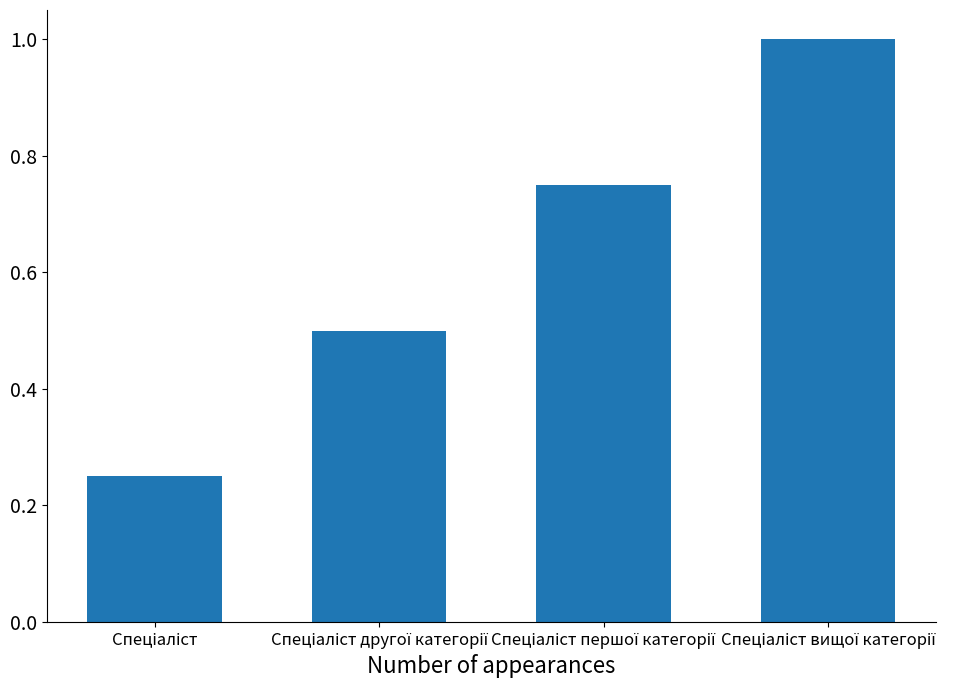

Count the number of categories in the chart.

4